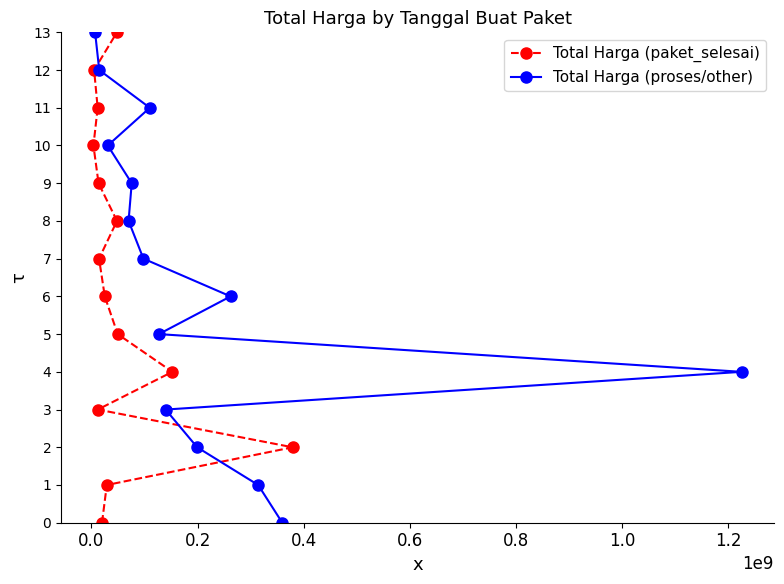

What are all the series names shown in the legend?

Total Harga (paket_selesai), Total Harga (proses/other)